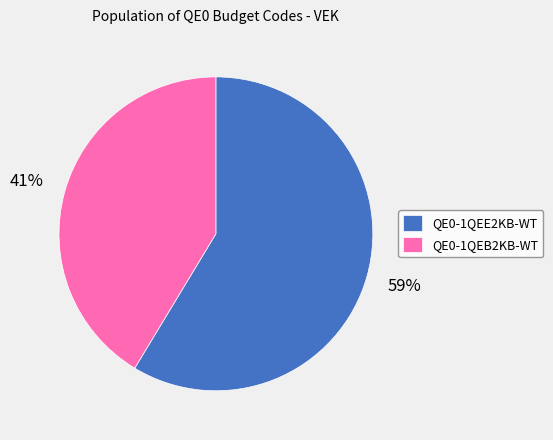

What percentage is the QE0-1QEE2KB-WT slice, to the nearest percent?

59%